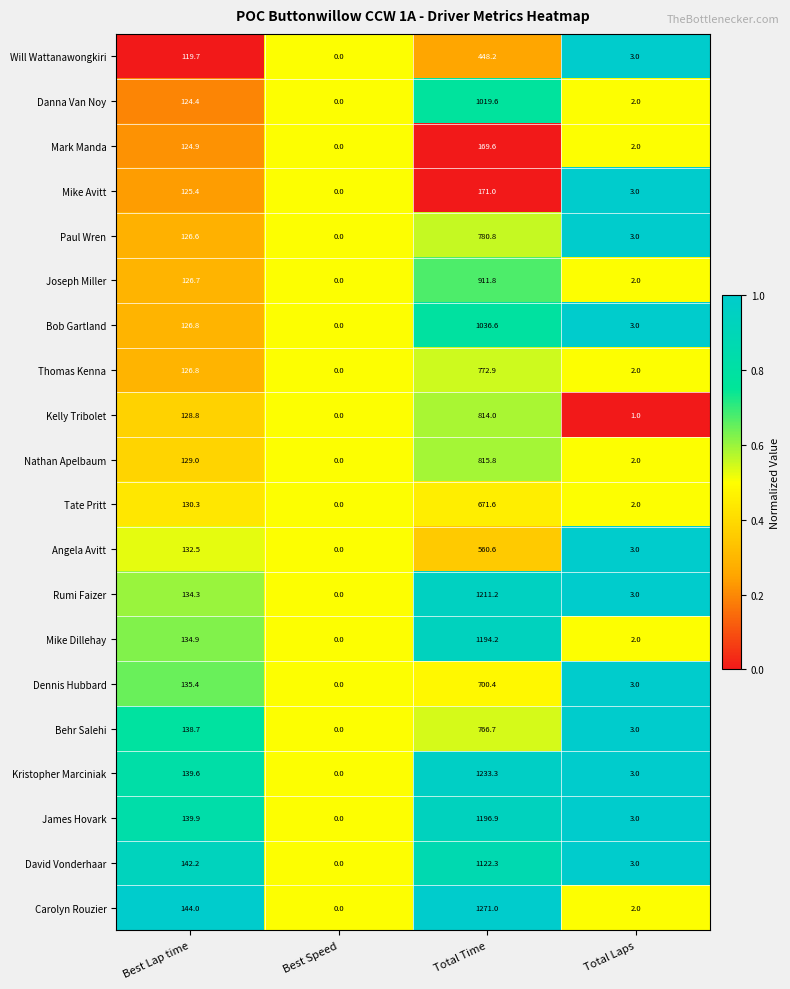

True or false: Mike Avitt has a value of 171.0 at Total Time.

True